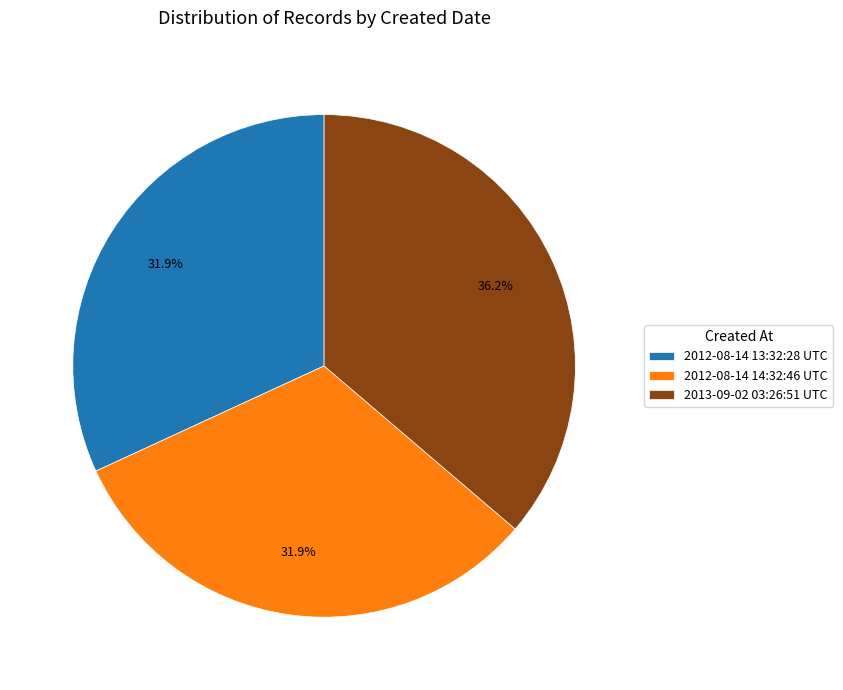

Approximately how many times larger is the value at 2012-08-14 13:32:28 UTC compared to 2012-08-14 14:32:46 UTC?

1.0